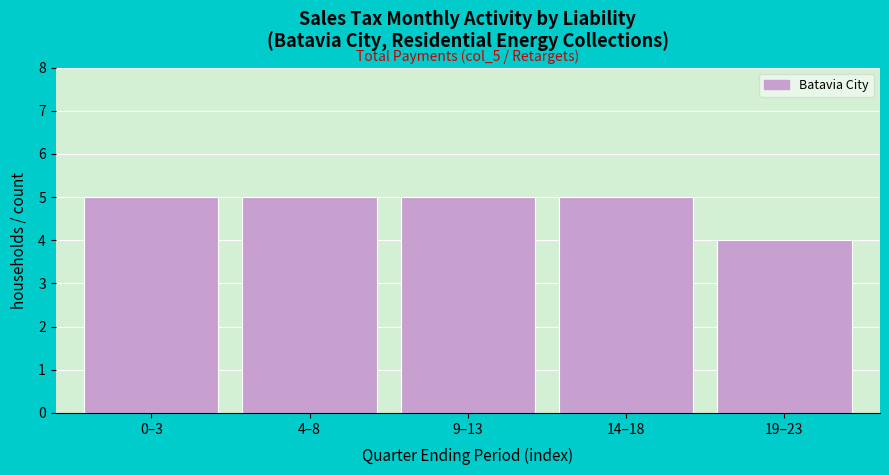

Reading right to left, extract all data points from this chart.

19–23=4	14–18=5	9–13=5	4–8=5	0–3=5